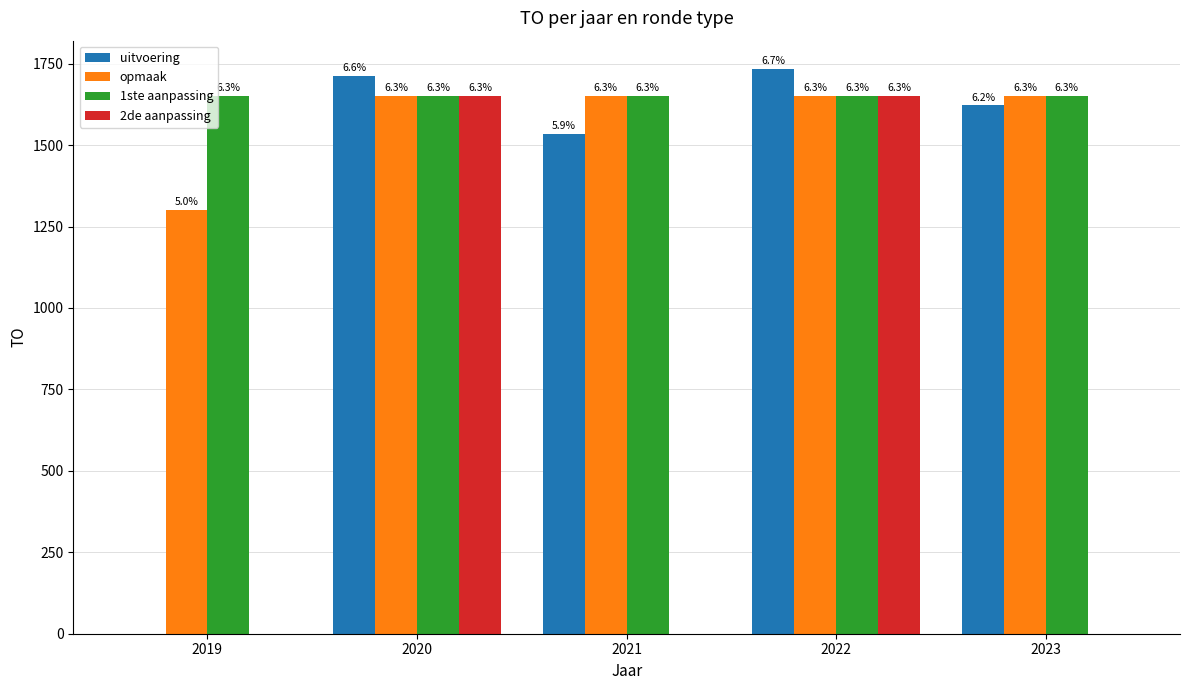

List the labels in order of opmaak value, largest first.

2020, 2021, 2022, 2023, 2019